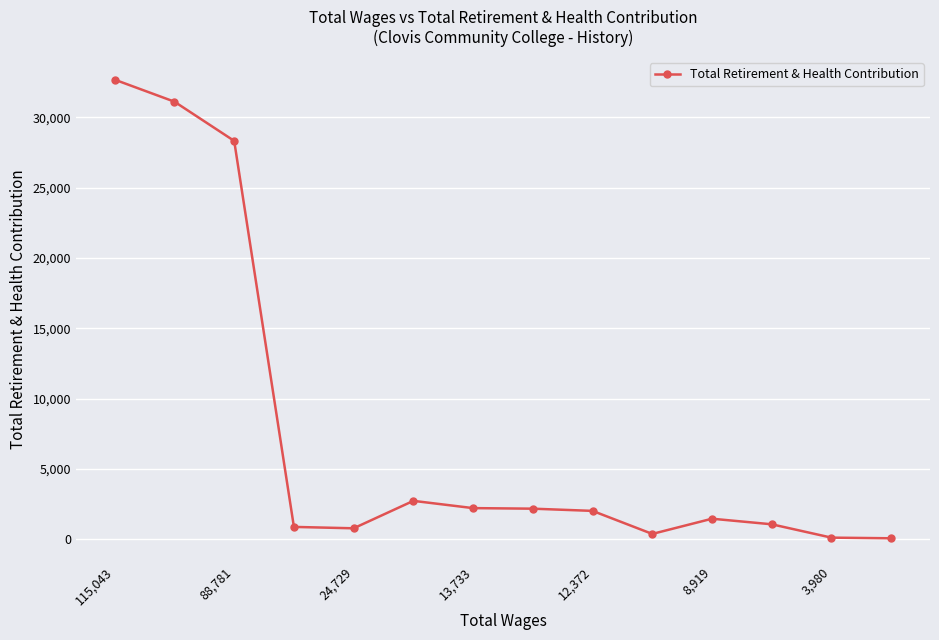

What is the greatest value displayed?

32684